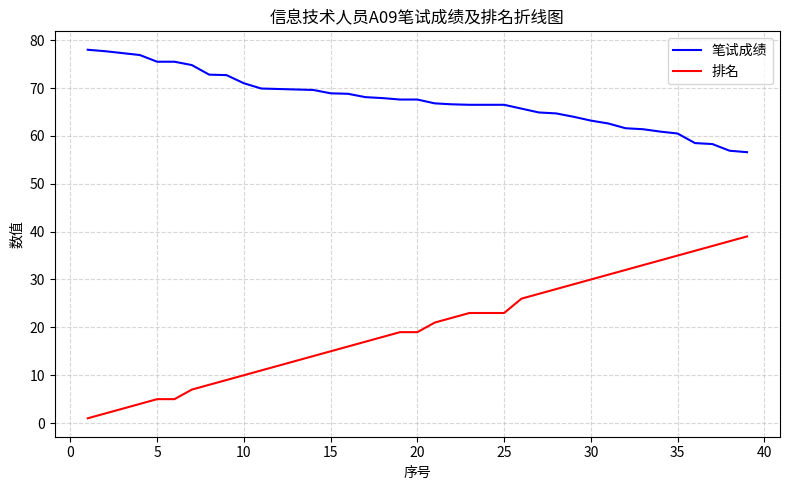

Rank the series by their average value, from lowest to highest.

排名, 笔试成绩